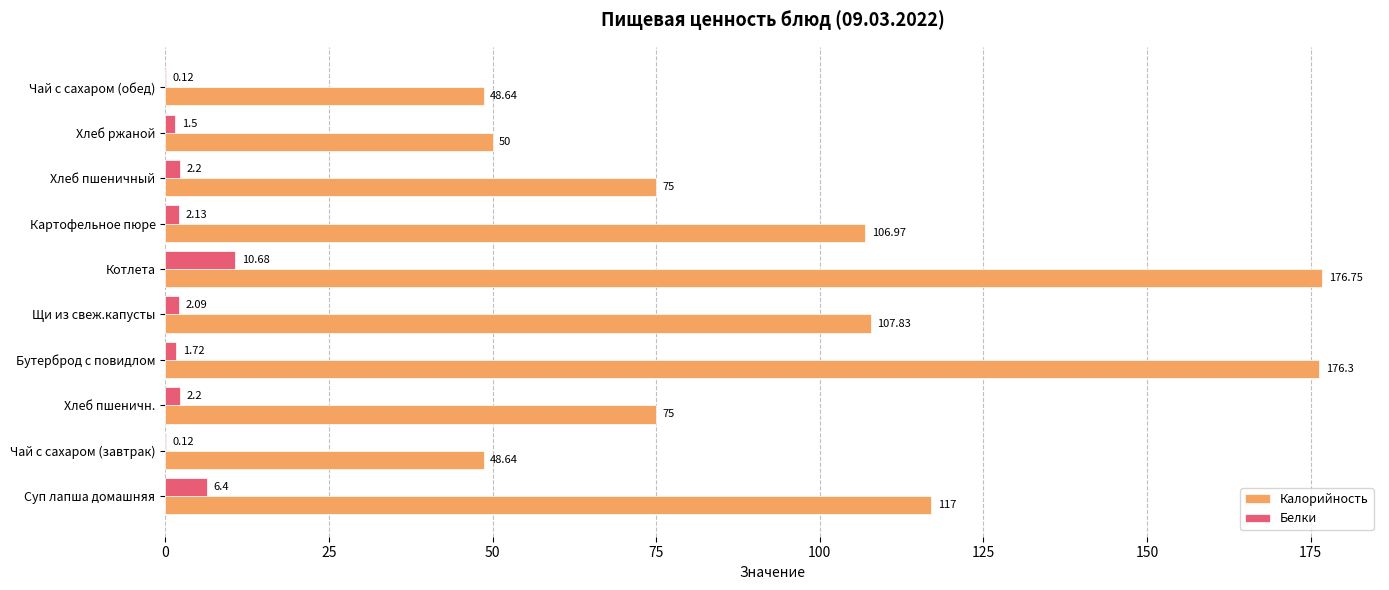

Which series changed the most between Суп лапша домашняя and Хлеб ржаной?

Калорийность